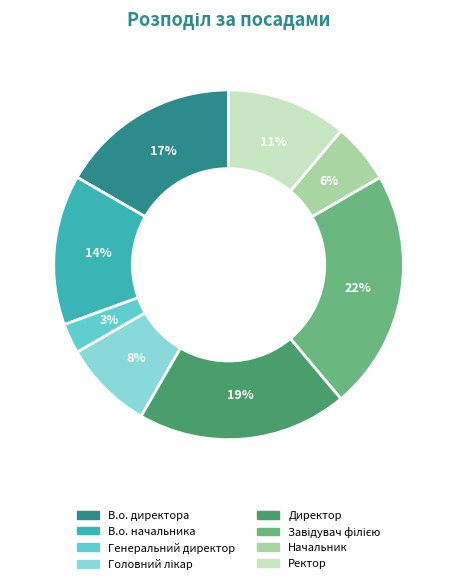

What percentage is the В.о. начальника slice, to the nearest percent?

14%